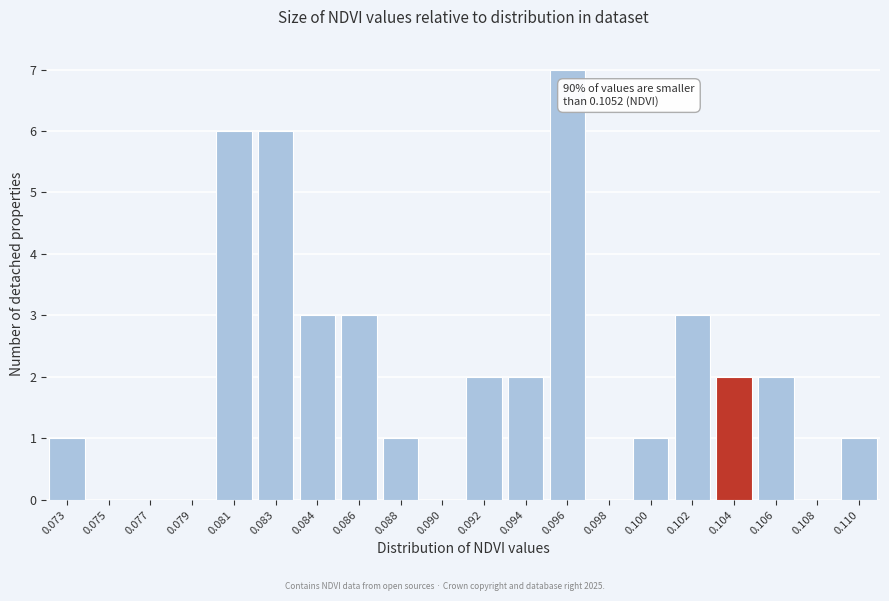

Reading left to right, extract all data points from this chart.

0.073=1	0.075=0	0.077=0	0.079=0	0.081=6	0.083=6	0.084=3	0.086=3	0.088=1	0.090=0	0.092=2	0.094=2	0.096=7	0.098=0	0.100=1	0.102=3	0.104=2	0.106=2	0.108=0	0.110=1